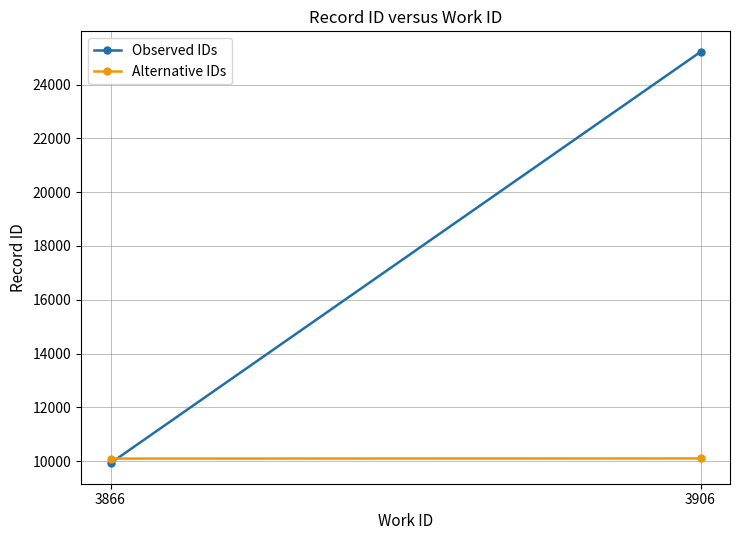

Count the number of data series in this chart.

2